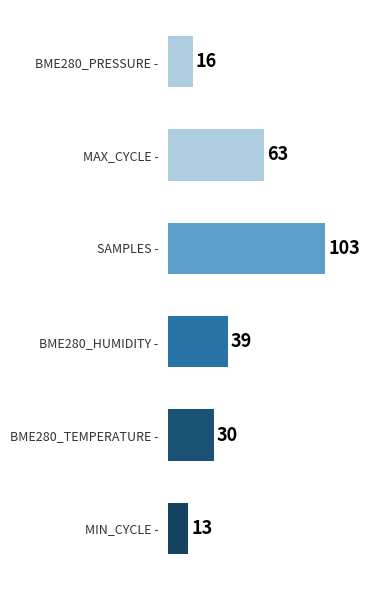

List the labels in order of value, largest first.

SAMPLES -, MAX_CYCLE -, BME280_HUMIDITY -, BME280_TEMPERATURE -, BME280_PRESSURE -, MIN_CYCLE -